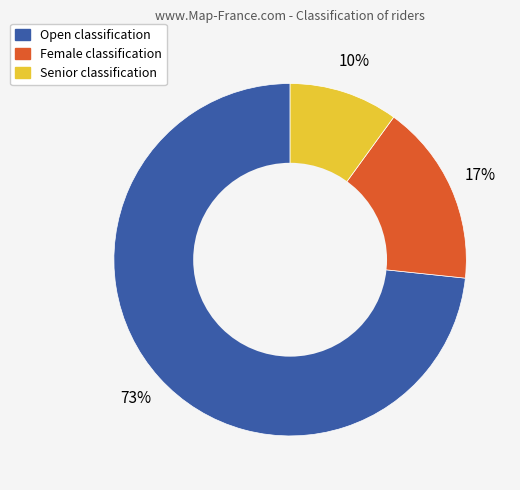

Count the number of slices in the pie.

3